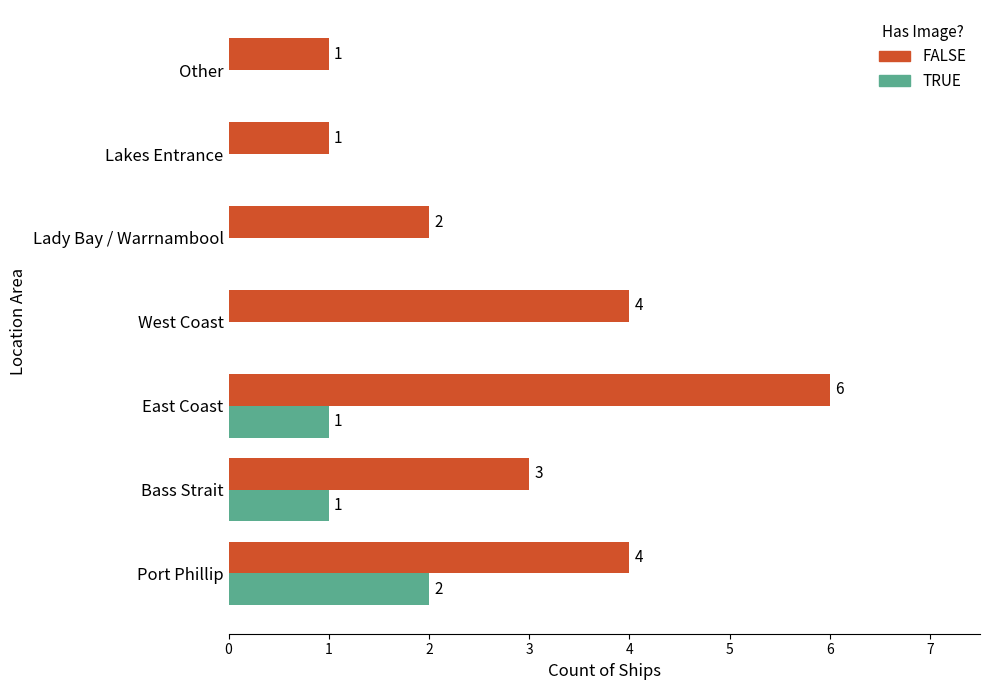

What is the sum of all TRUE values?

4